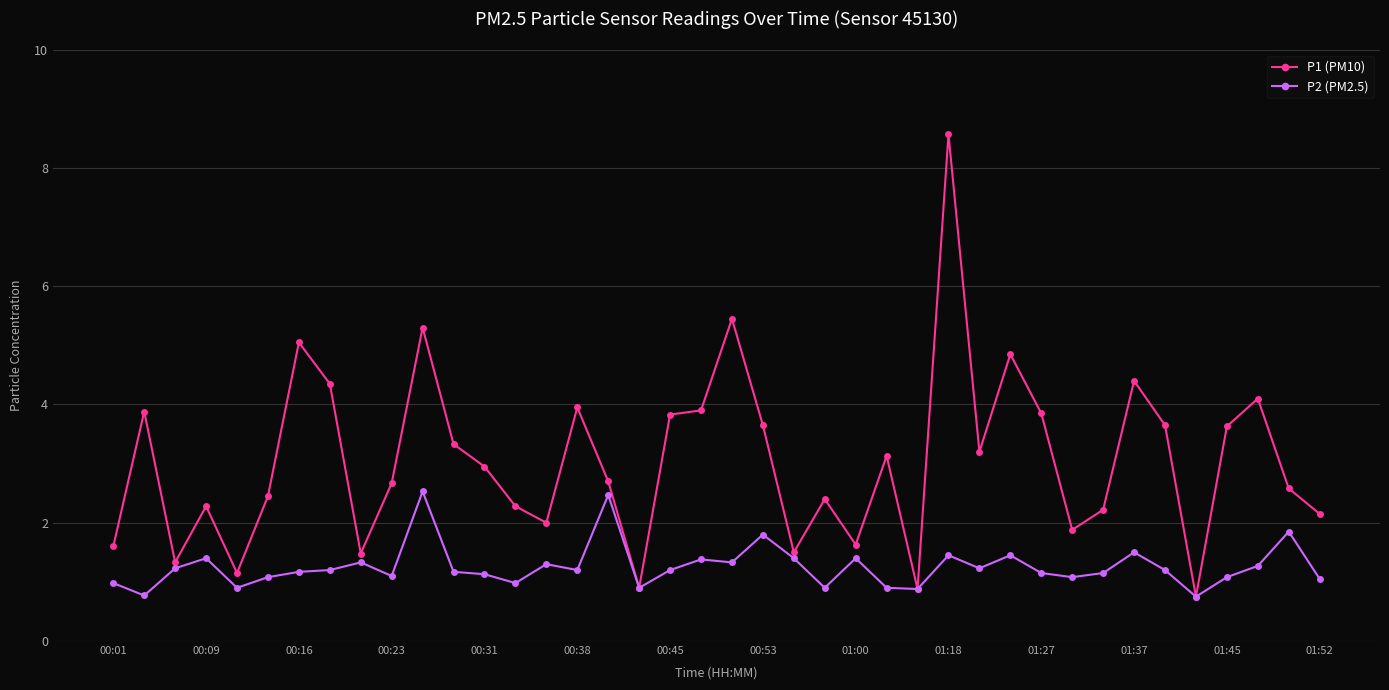

List the series in order of their peak value, highest first.

P1 (PM10), P2 (PM2.5)